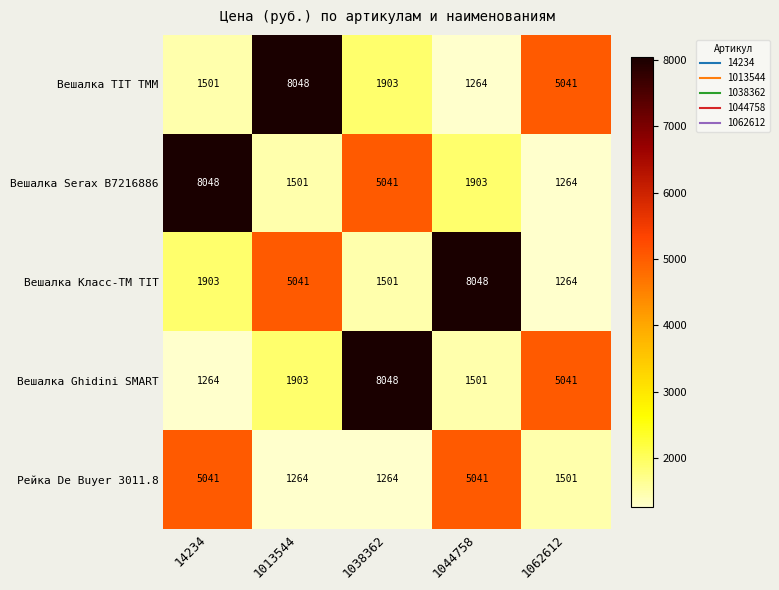

Where does the Рейка De Buyer 3011.8 series first go above 1501?

14234